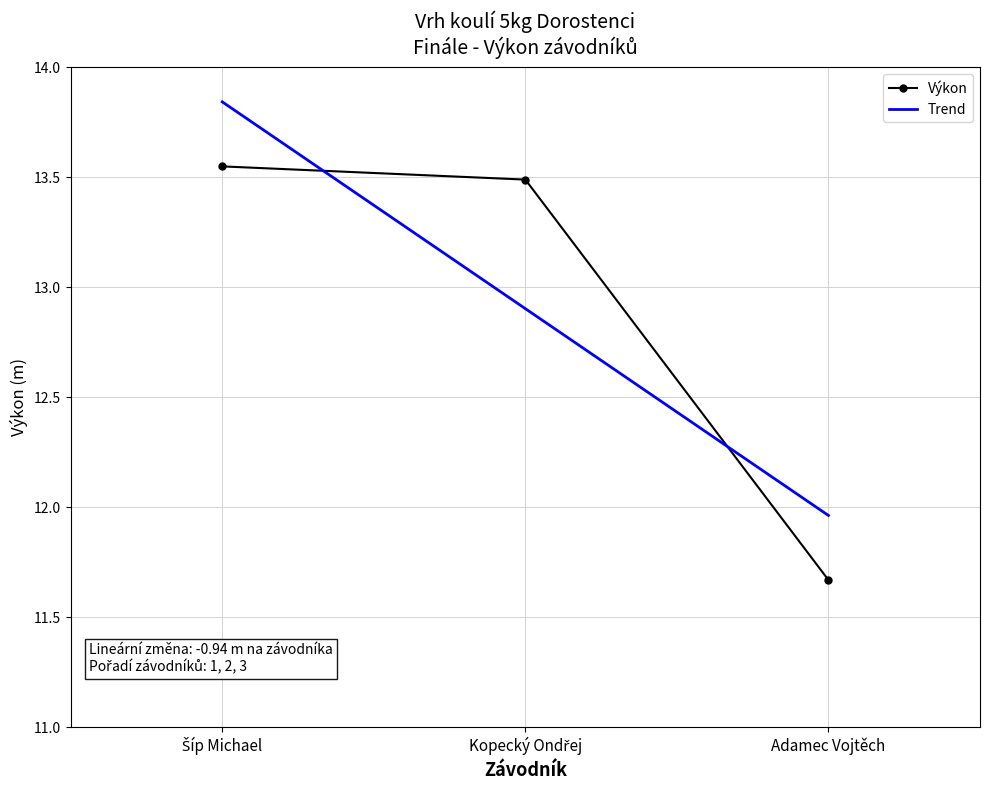

At Adamec Vojtěch, list the series in order from largest to smallest.

Trend, Výkon